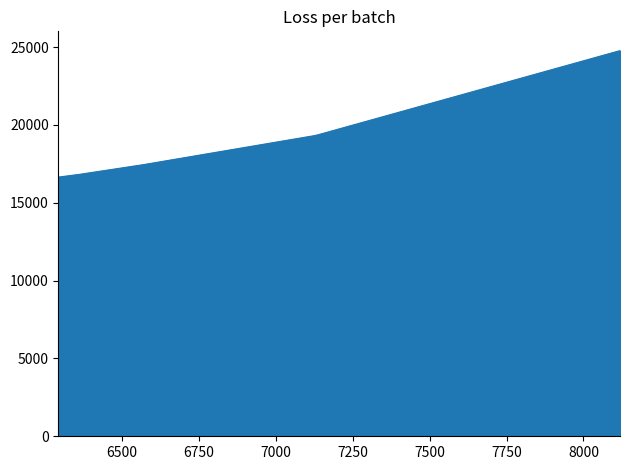

Reading left to right, extract all data points from this chart.

6293=16649	6293=16652	6361=16826	6568=17447	7126=19317	7138=19375	8119=24776